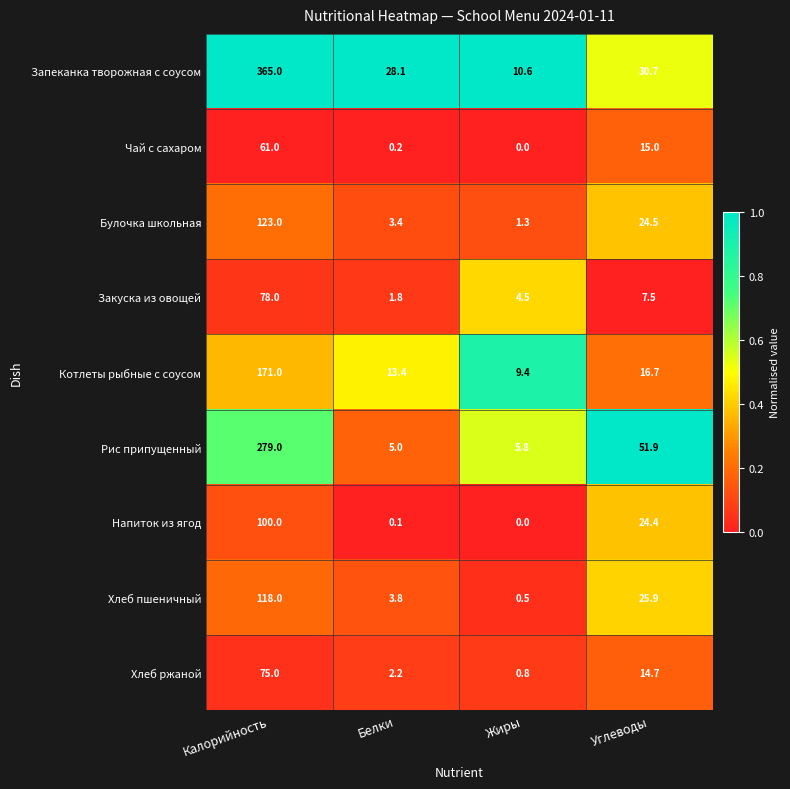

What value does the Закуска из овощей series have at Жиры?

4.5